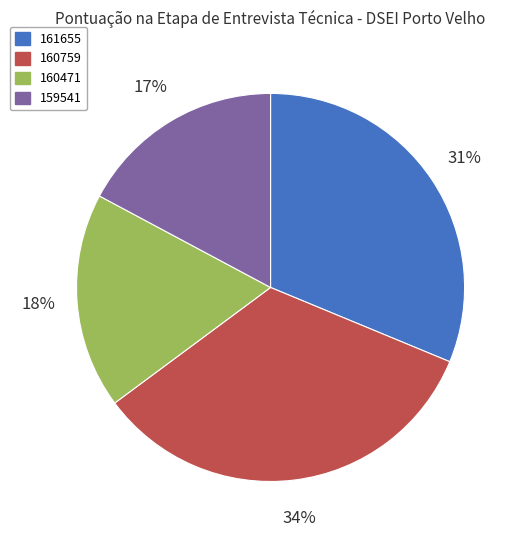

To the nearest percent, what is the difference between the 160471 and 161655 slice percentages?

13%